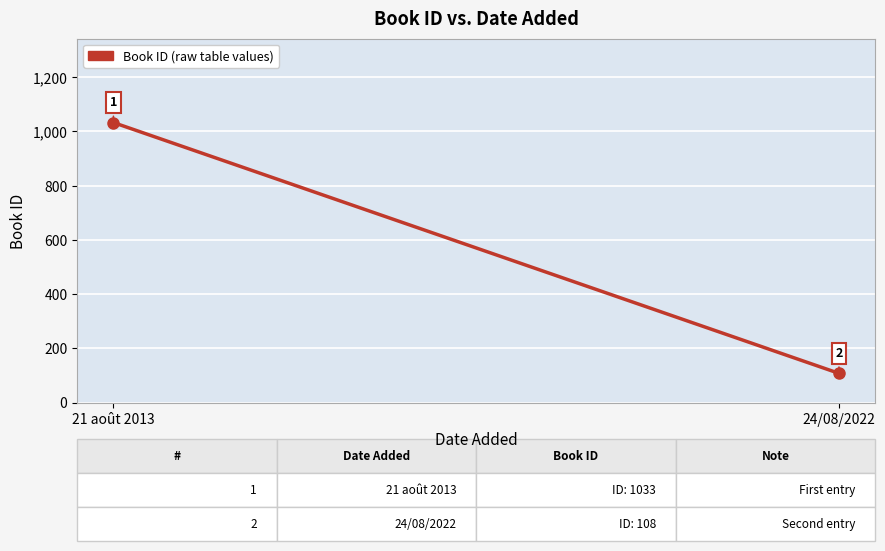

Reading left to right, list all the values displayed in this chart.

21 août 2013=1033	24/08/2022=108